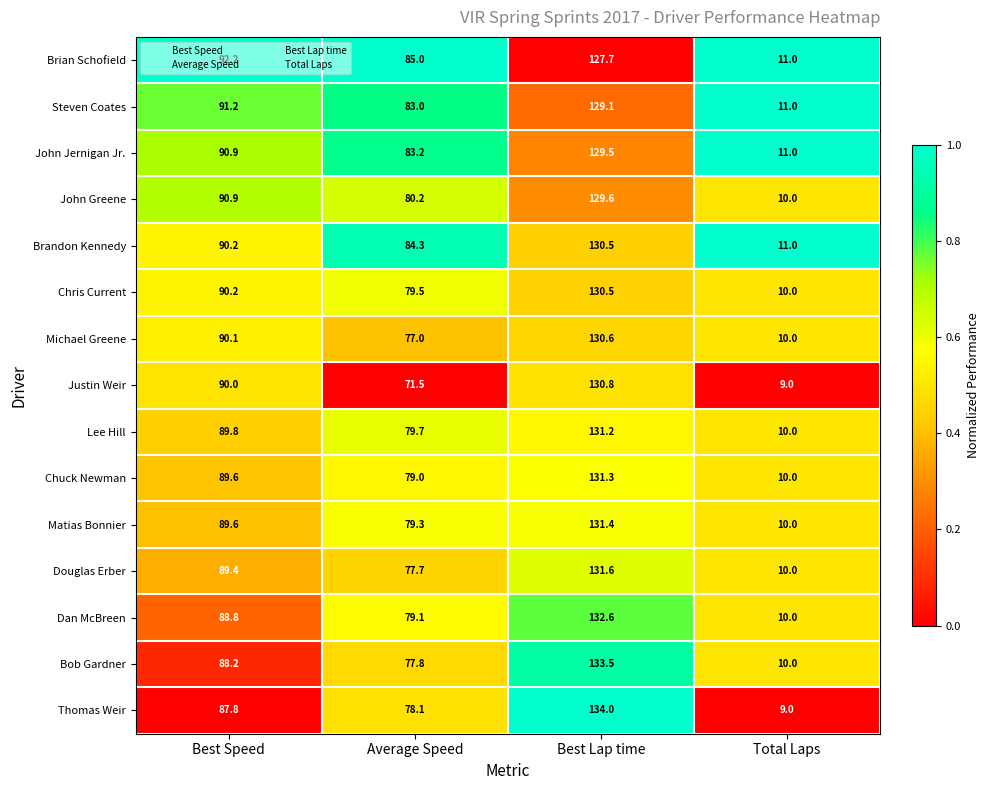

The value of Thomas Weir at Best Lap time is 87.3. True or false?

False